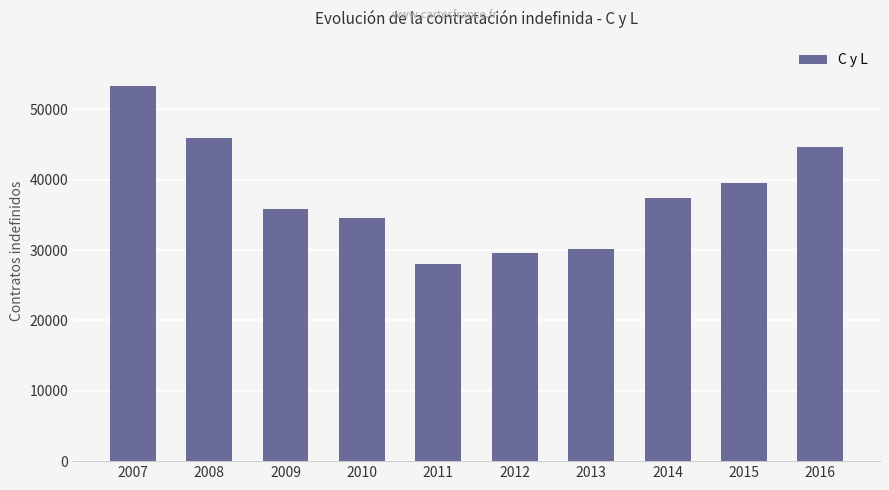

Are the bars grouped side by side (vs. stacked)?

No